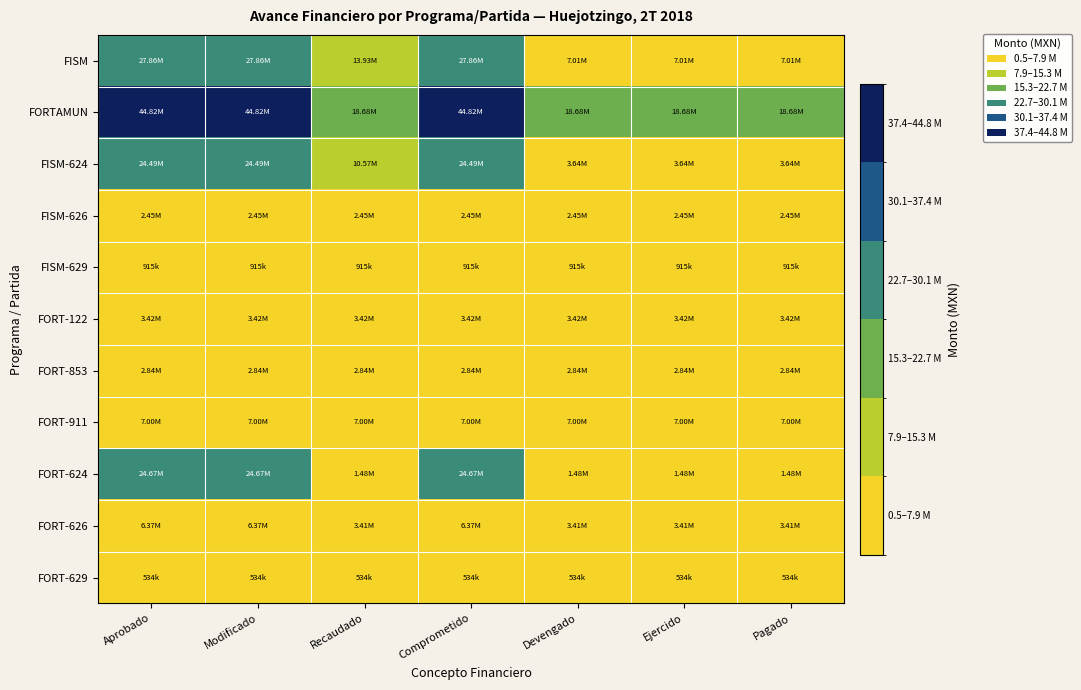

Rank the series by their maximum value, from lowest to highest.

FORT-629, FISM-629, FISM-626, FORT-853, FORT-122, FORT-626, FORT-911, FISM-624, FORT-624, FISM, FORTAMUN